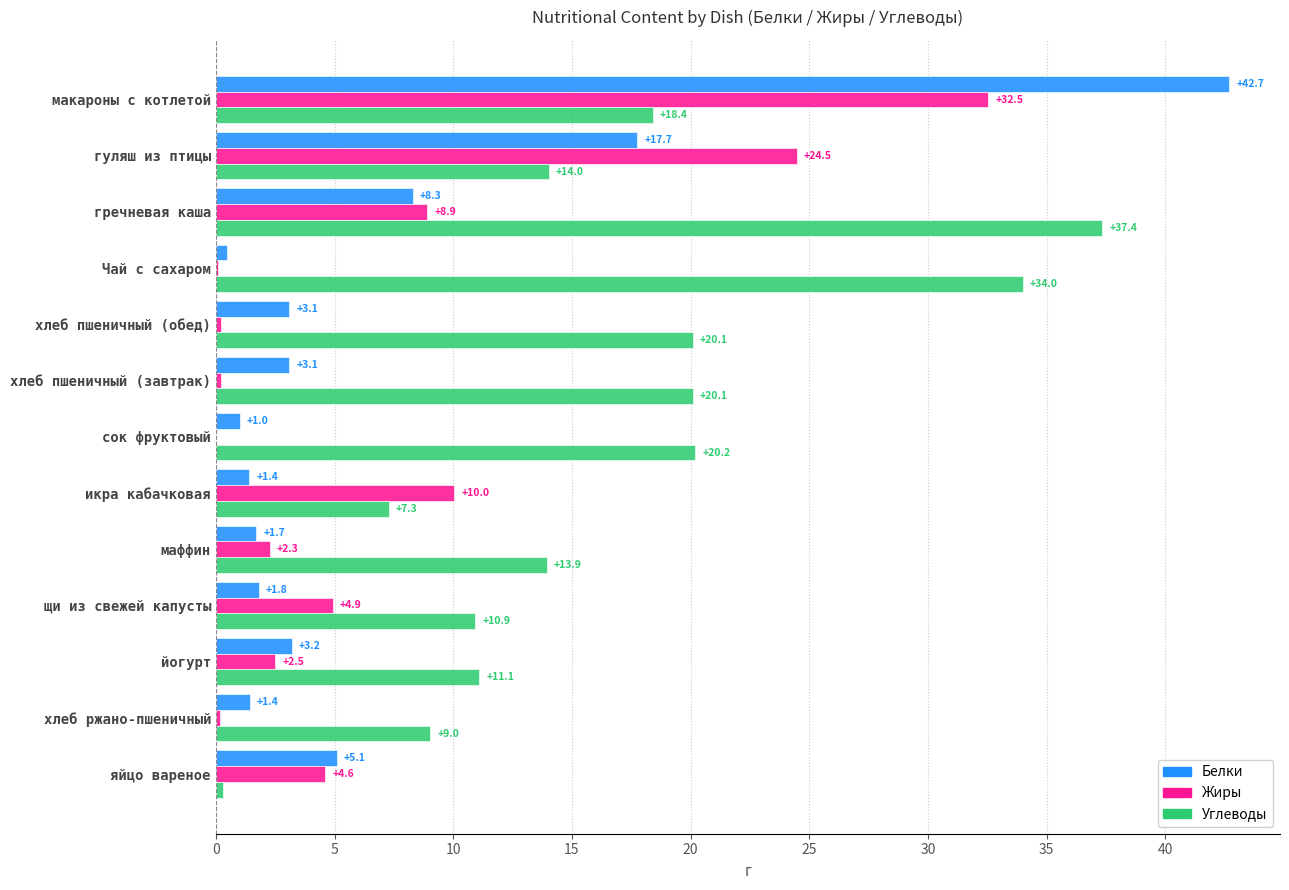

Is it true that Жиры equals 19.2 at сок фруктовый?

False